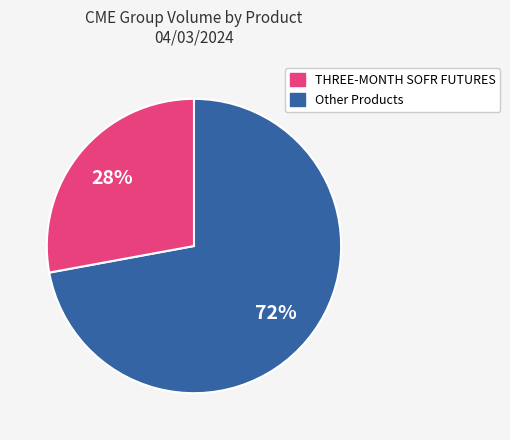

To the nearest percent, what is the average slice percentage?

50%